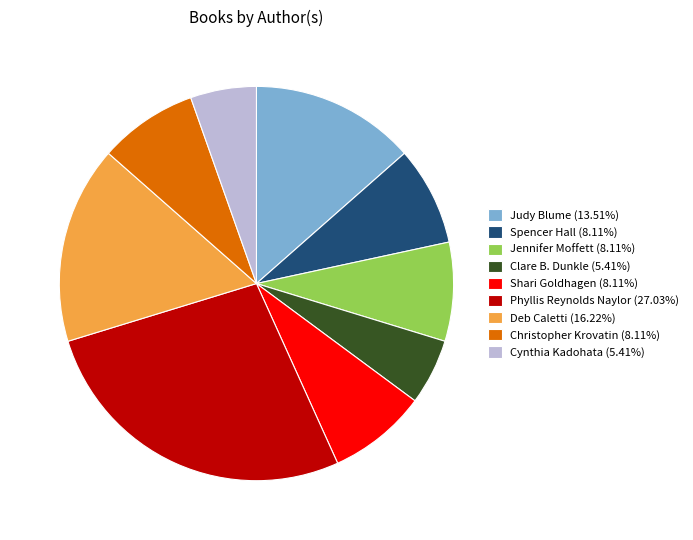

What is the ratio of the value at Deb Caletti (16.22%) to the value at Cynthia Kadohata (5.41%)?

3.0